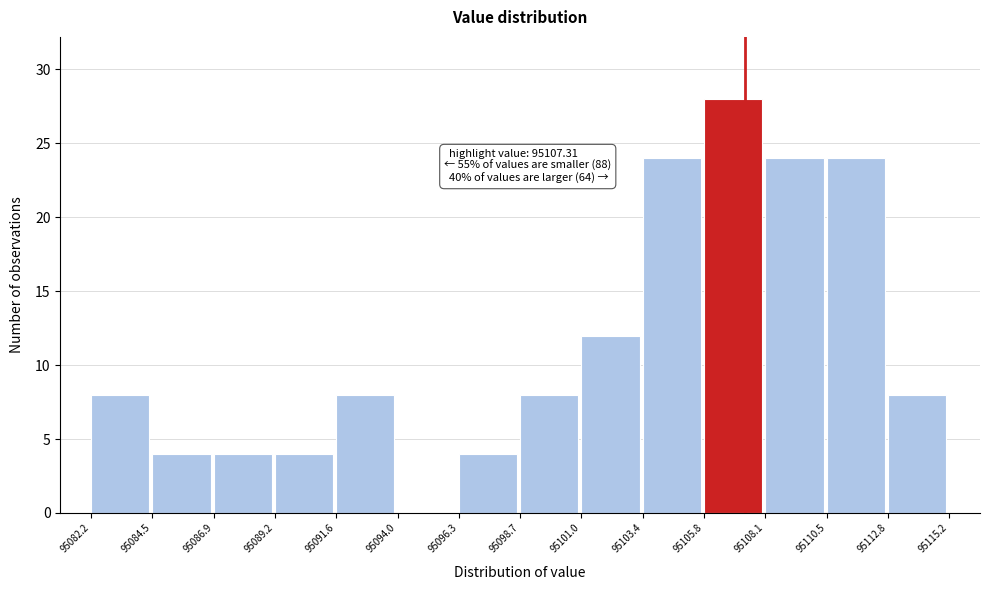

Over which range of the x-axis is the bar tallest?

95105.8 to 95108.1